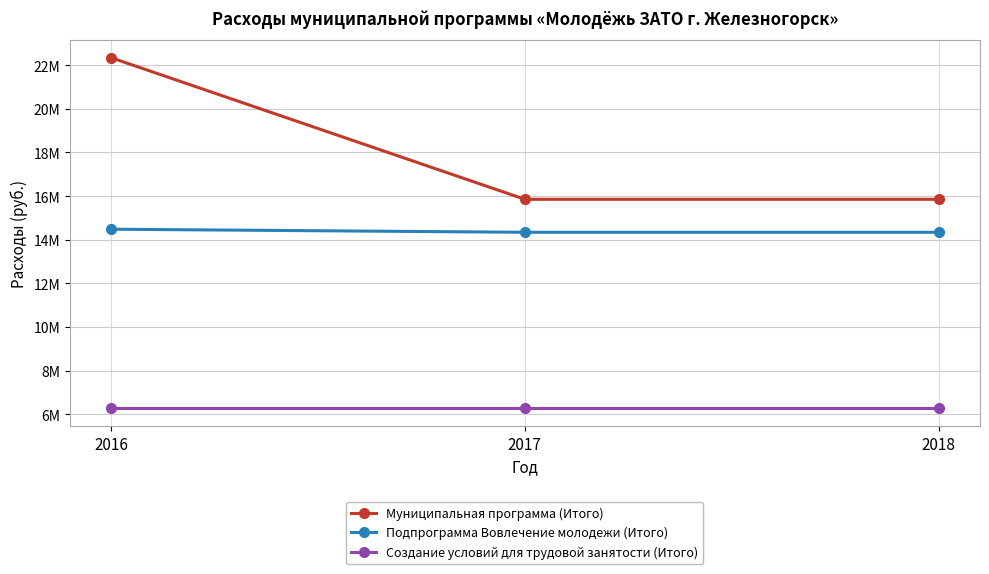

What are all the series names shown in the legend?

Муниципальная программа (Итого), Подпрограмма Вовлечение молодежи (Итого), Создание условий для трудовой занятости (Итого)